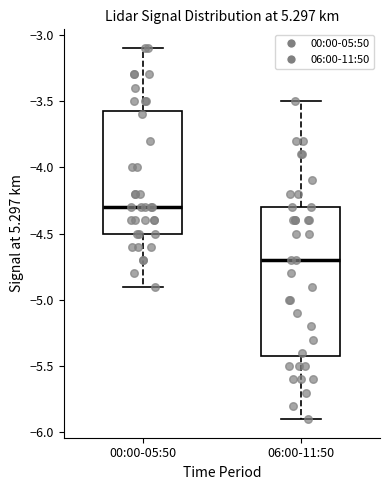

Which box is the tallest, from its lower edge to its upper edge?

06:00-11:50